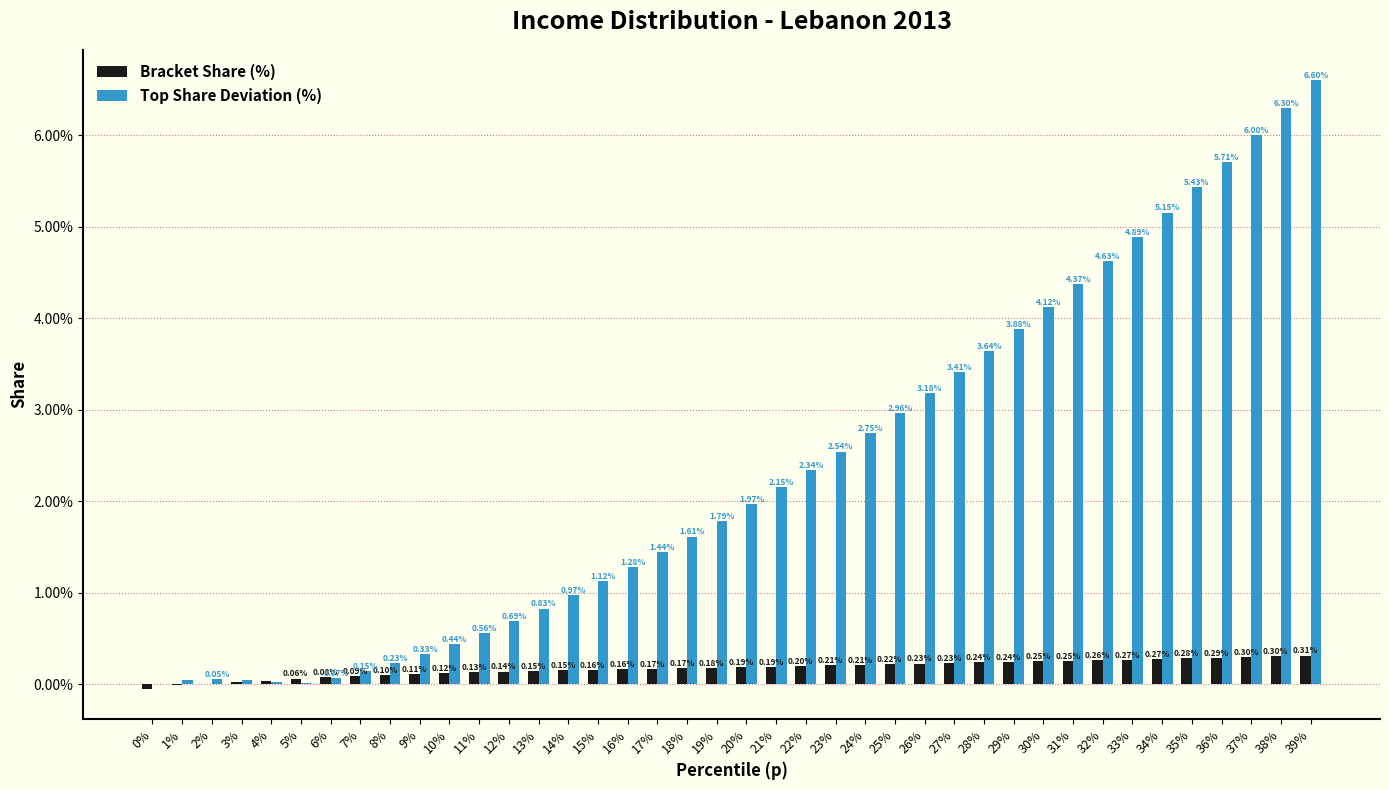

What is the sum of all Bracket Share (%) values?

6.9